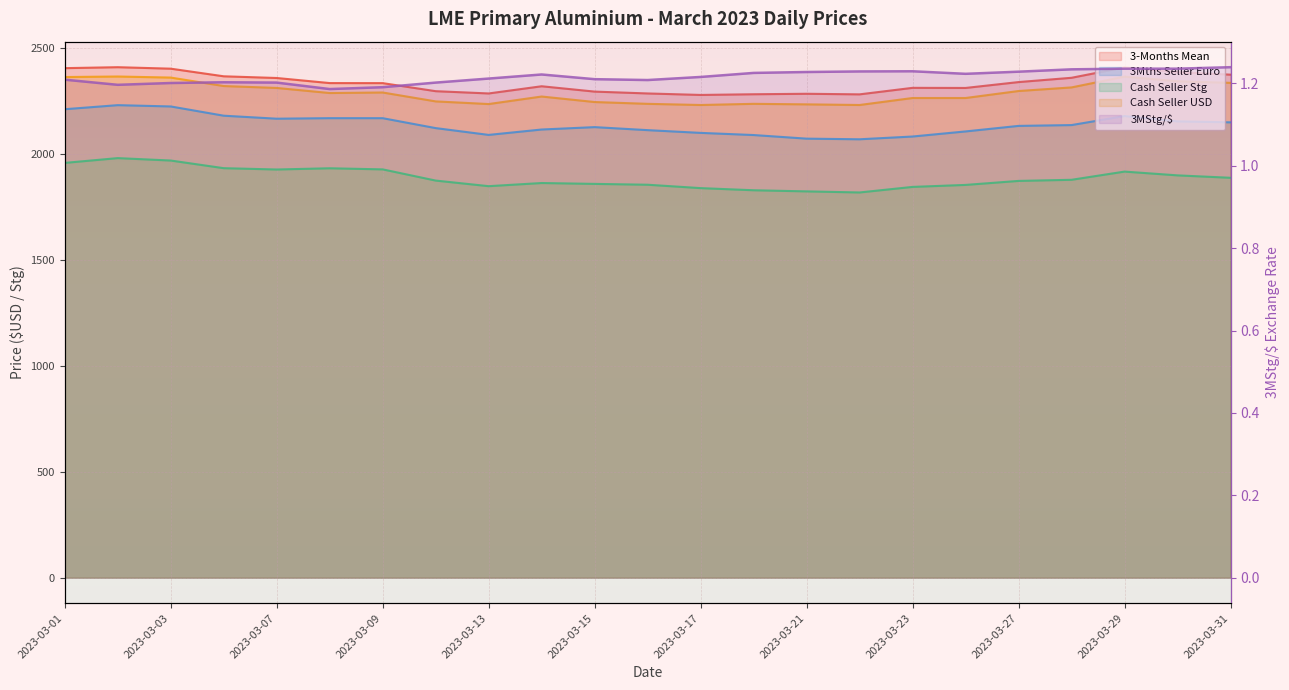

Reading left to right, list all the values displayed in this chart.

3-Months Mean: 2406.0	2410.5	2403.5	2367.5	2359.5	2335.5	2335.2	2297.2	2286.5	2320.5	2295.2	2286.5	2279.5	2282.8	2285.0	2282.2	2313.0	2312.5	2340.2	2360.5	2409.8	2387.0	2375.2
3Mths Seller Euro: 2212.0	2231.3	2225.1	2181.5	2167.3	2169.8	2169.7	2122.9	2090.8	2116.2	2127.5	2113.2	2100.3	2090.1	2073.1	2070.1	2083.1	2107.2	2133.3	2137.2	2179.6	2154.6	2150.1
Cash Seller Stg: 1958.6	1981.2	1969.7	1933.6	1927.4	1933.2	1928.0	1875.1	1848.7	1863.5	1859.4	1855.5	1839.5	1829.4	1824.0	1818.9	1845.2	1854.6	1873.5	1878.8	1917.5	1899.7	1888.2
Cash Seller USD: 2364.0	2366.5	2361.5	2321.5	2312.5	2288.5	2291.0	2249.0	2236.5	2272.0	2246.0	2237.5	2232.0	2237.5	2235.0	2232.0	2265.0	2265.0	2298.0	2315.0	2366.0	2344.0	2336.5
3MStg/$: 1.2	1.2	1.2	1.2	1.2	1.2	1.2	1.2	1.2	1.2	1.2	1.2	1.2	1.2	1.2	1.2	1.2	1.2	1.2	1.2	1.2	1.2	1.2